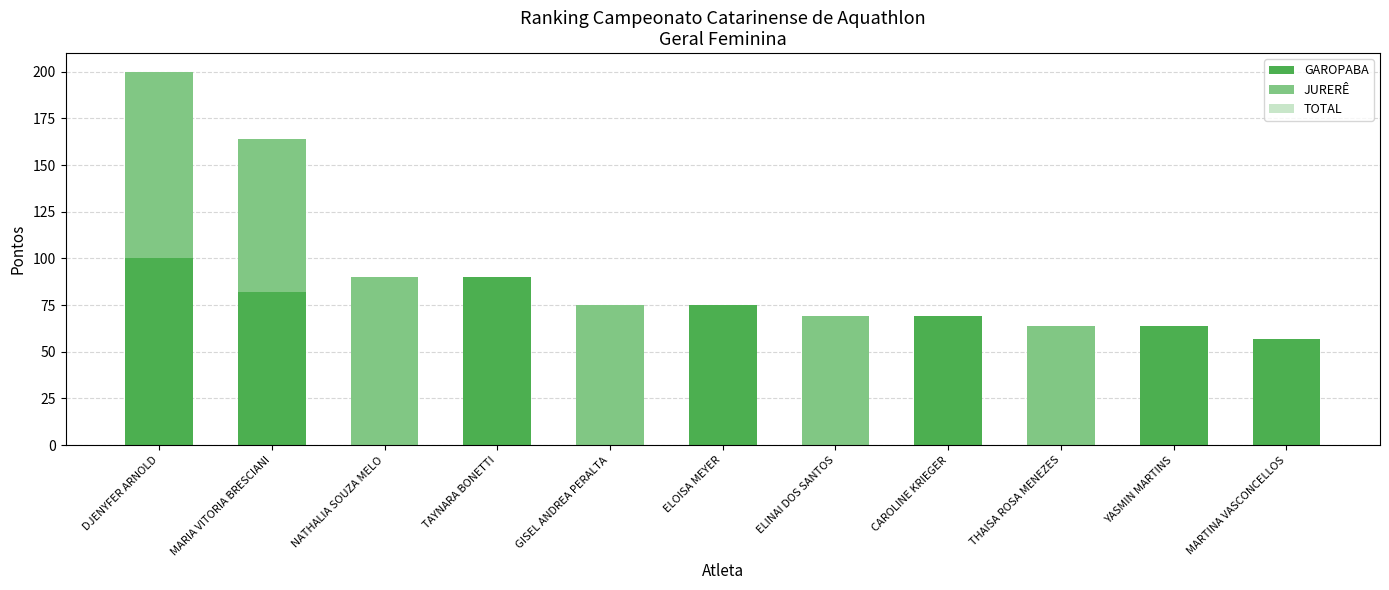

Is the value of JURERÊ at CAROLINE KRIEGER greater than the value of GAROPABA at TAYNARA BONETTI?

No